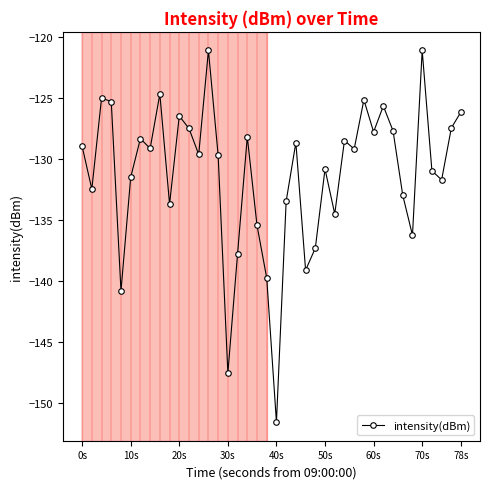

What is the maximum value shown in the chart?

-121.1